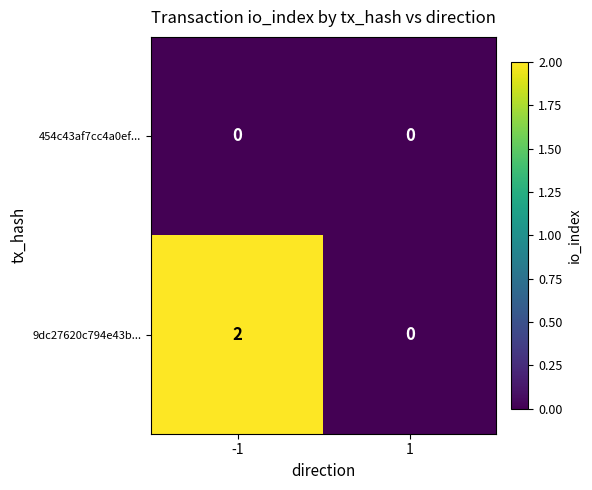

The value of 9dc27620c794e43b... at 1 is -1. True or false?

False